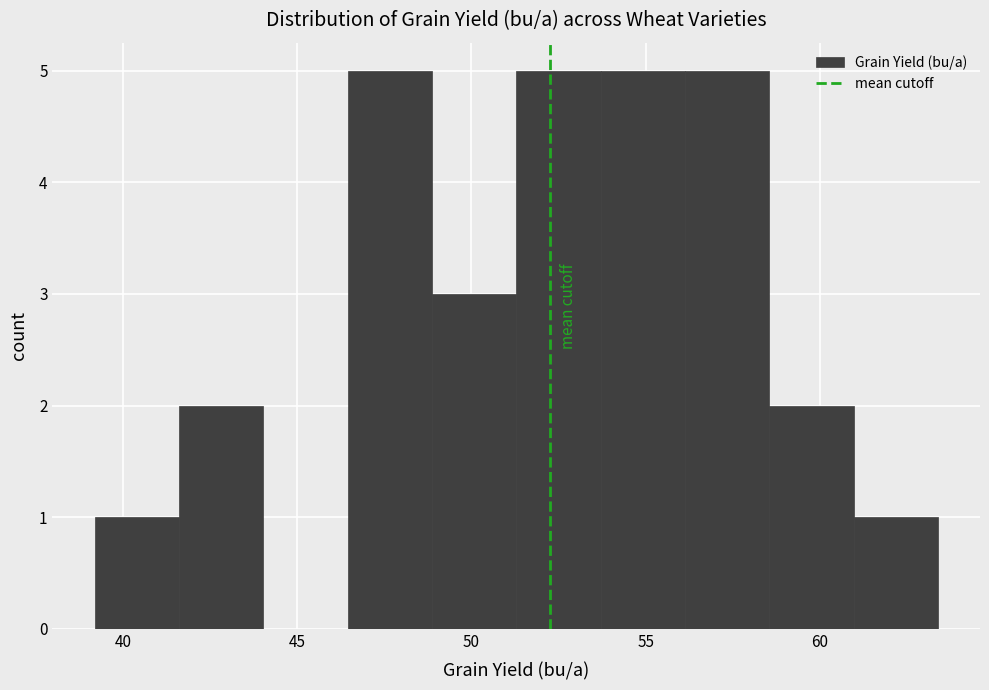

What is the height of the bar covering 58.5 to 61.0 on the x-axis? Neither the bar edges nor the heights are printed on the chart, so give them approximately, as read against the axes.

2